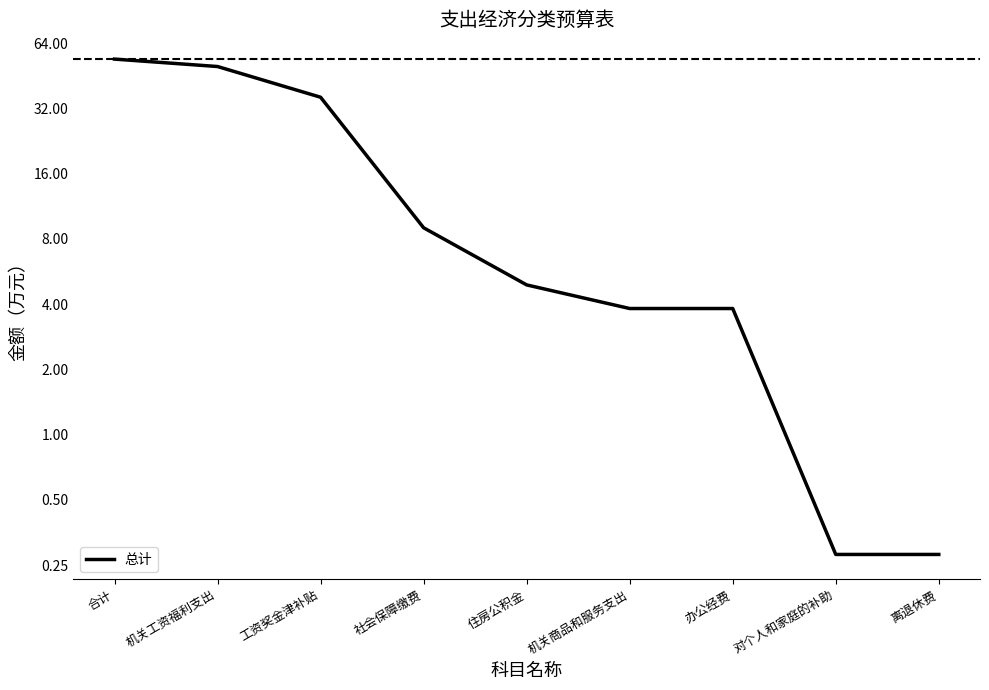

What is the difference between the maximum and minimum values?

53.8